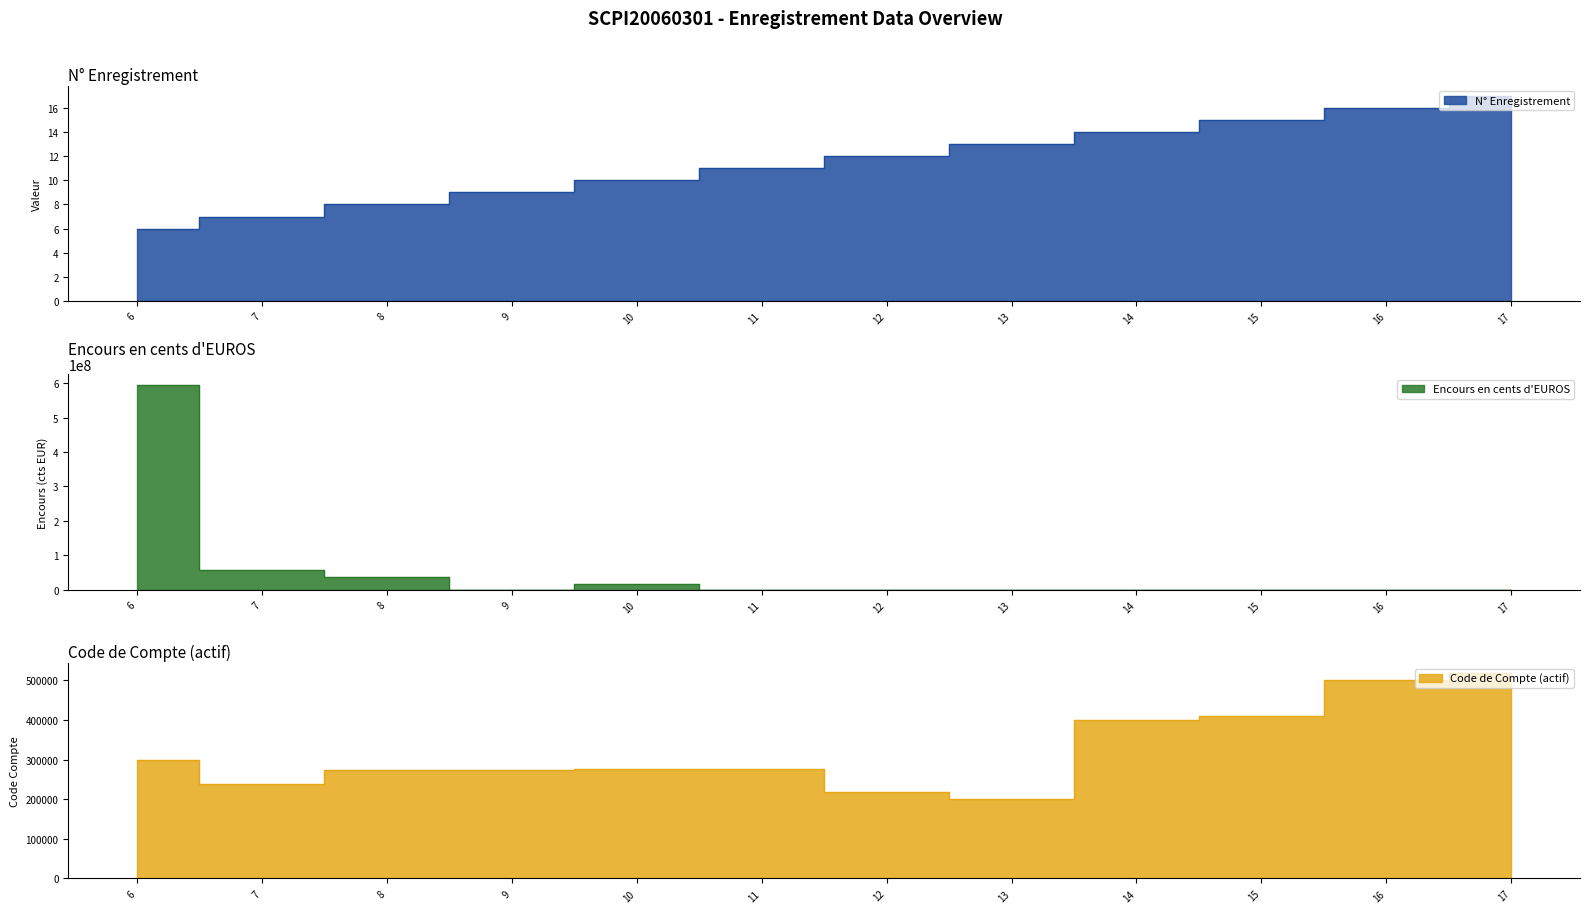

What is the greatest value displayed?

596000000